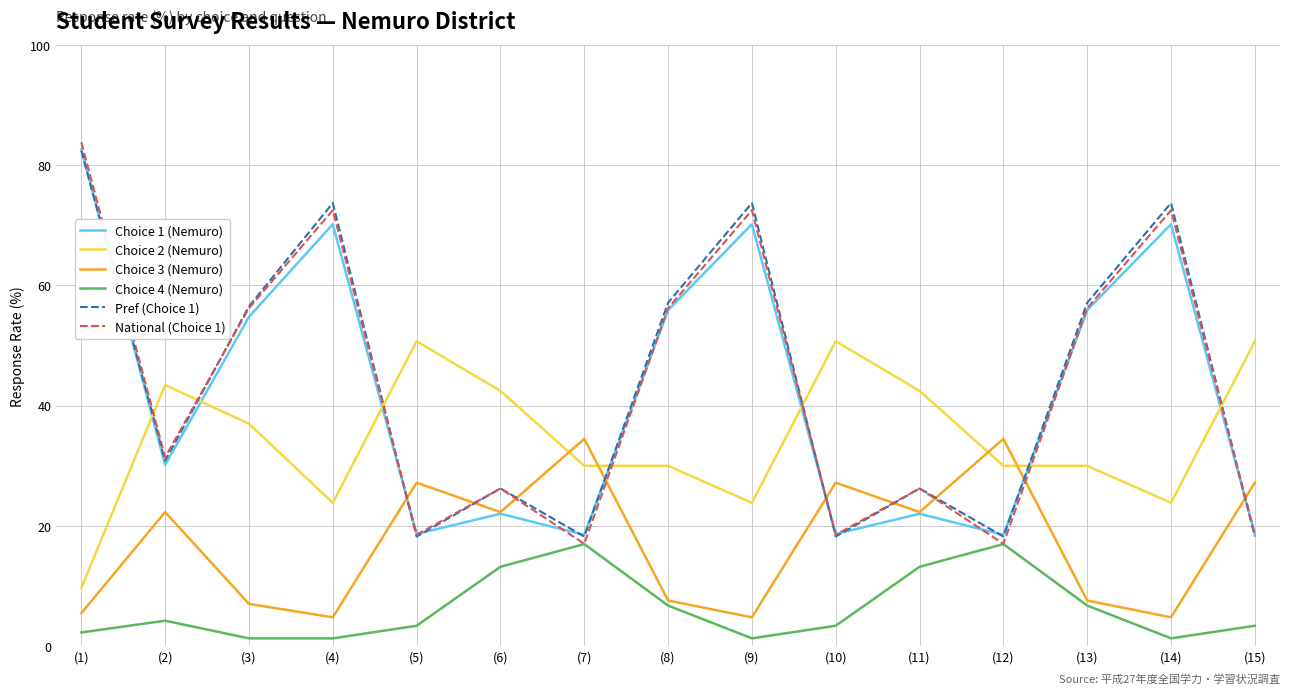

What position from the right is (6)?

10